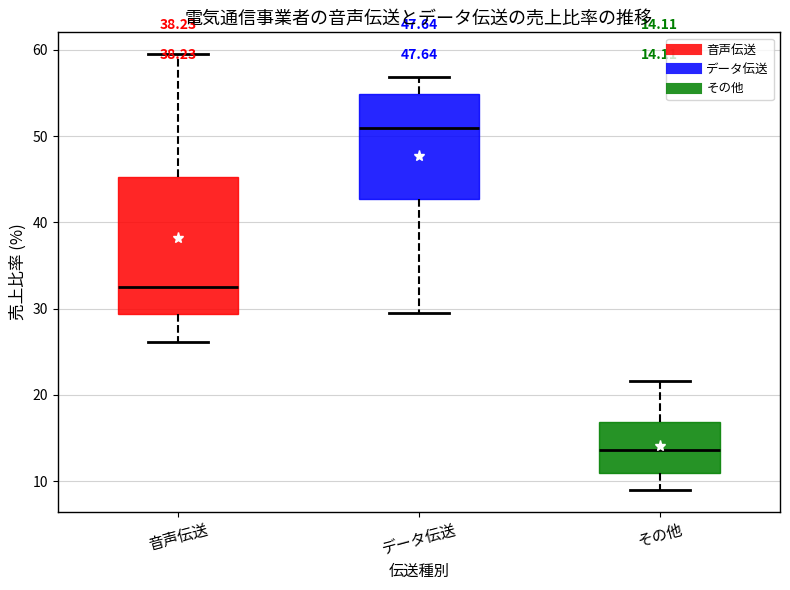

Which box's median line is the lowest?

その他